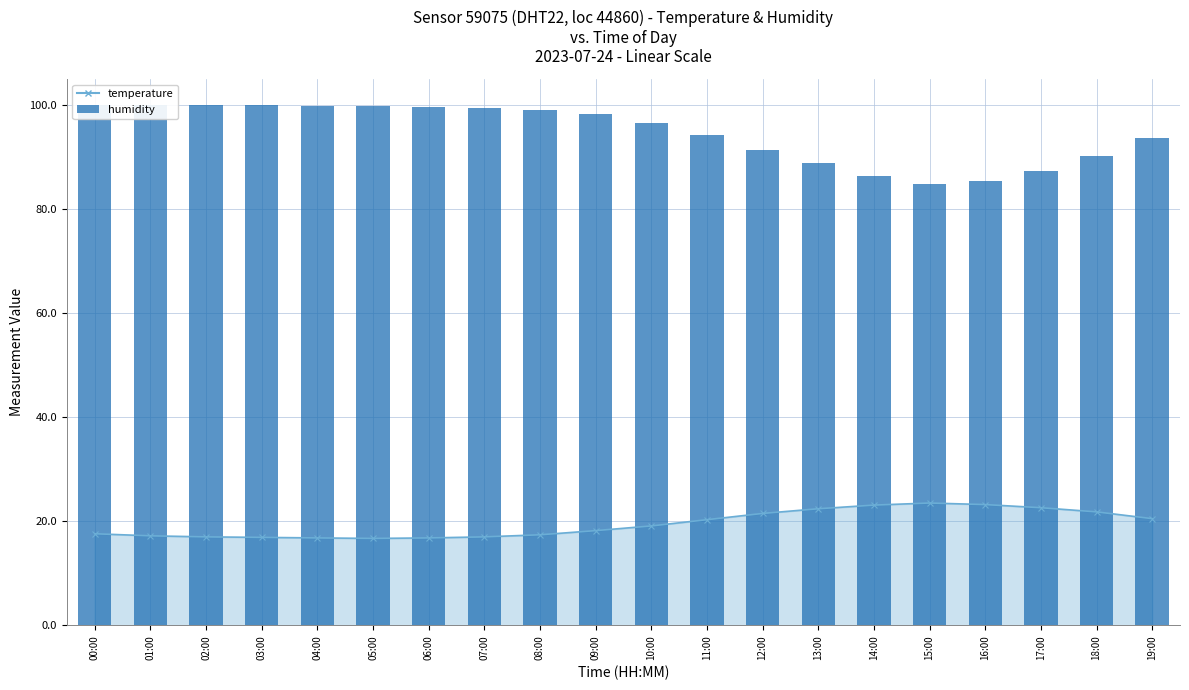

At which label does the data first exceed 98?

00:00